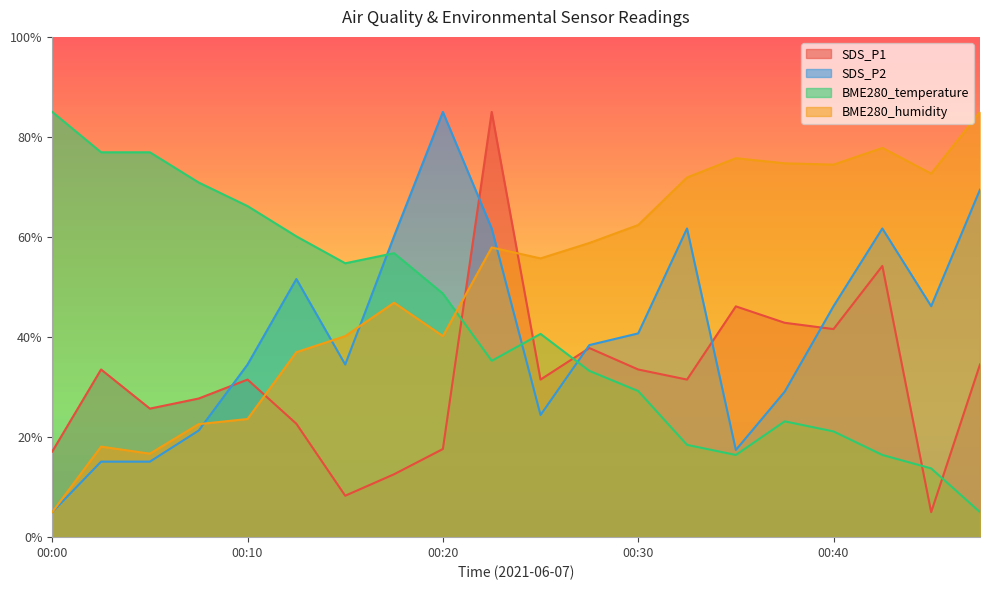

Reading left to right, transcribe all the data shown in this chart.

SDS_P1: 17.1	33.5	25.7	27.7	31.5	22.7	8.3	12.6	17.6	85.0	31.5	37.8	33.5	31.5	46.1	42.9	41.6	54.2	5.0	34.5
SDS_P2: 5.0	15.1	15.1	21.3	34.5	51.6	34.5	60.1	85.0	61.7	24.4	38.4	40.7	61.7	17.4	29.1	46.2	61.7	46.2	69.5
BME280_temperature: 85.0	76.9	76.9	70.9	66.2	60.1	54.7	56.8	48.7	35.3	40.6	33.2	29.2	18.4	16.4	23.2	21.1	16.4	13.7	5.0
BME280_humidity: 5.0	18.1	16.7	22.6	23.6	37.0	40.2	46.9	40.2	57.9	55.7	58.8	62.4	71.9	75.8	74.7	74.5	77.8	72.7	85.0